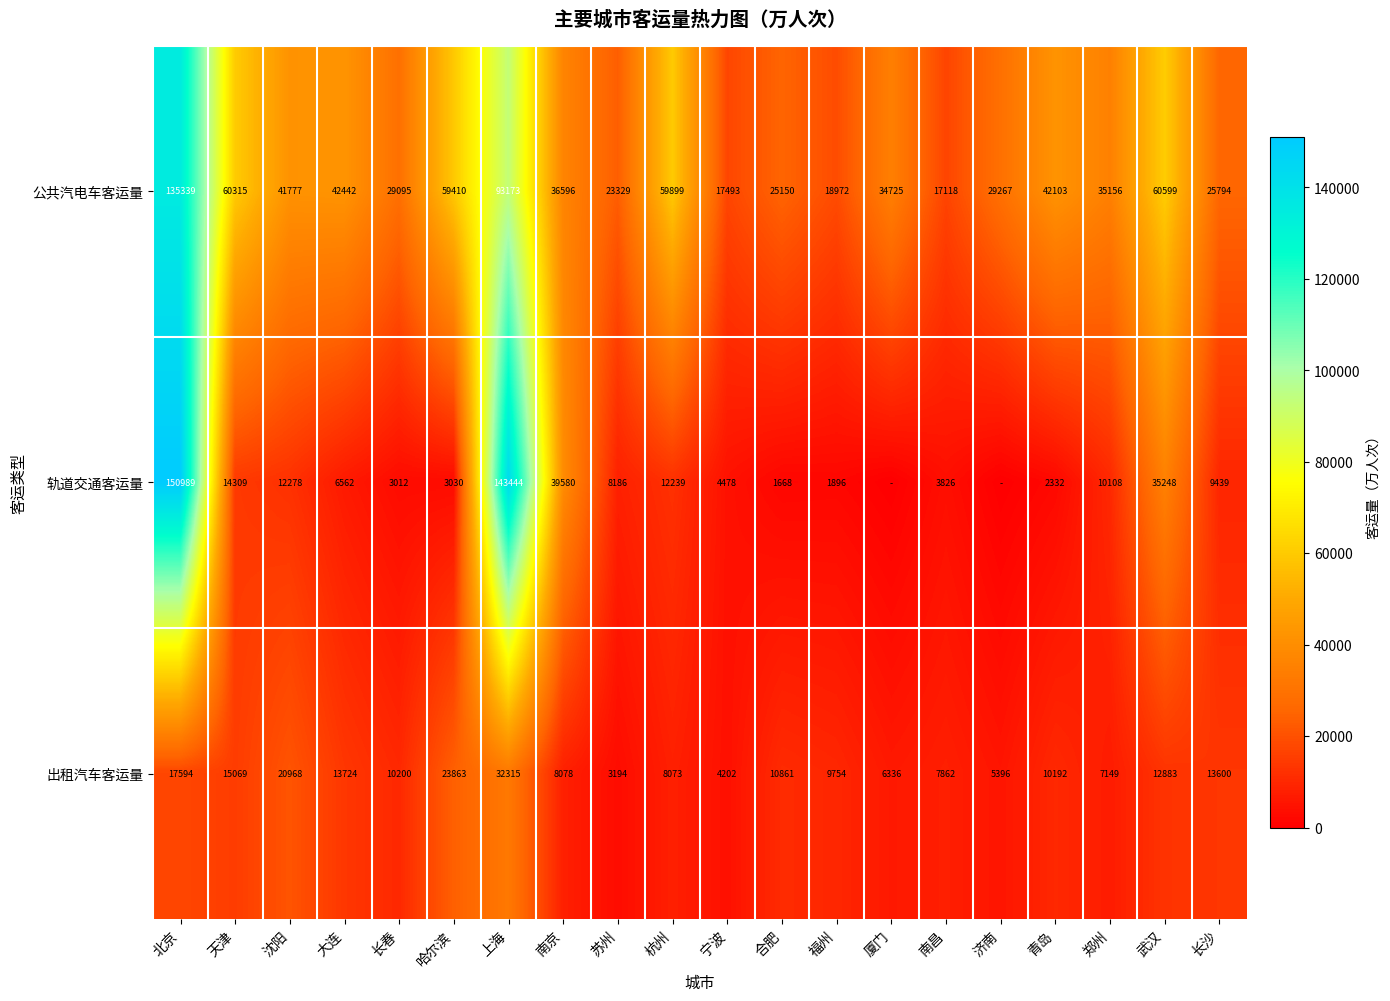

Count the number of data series in this chart.

3